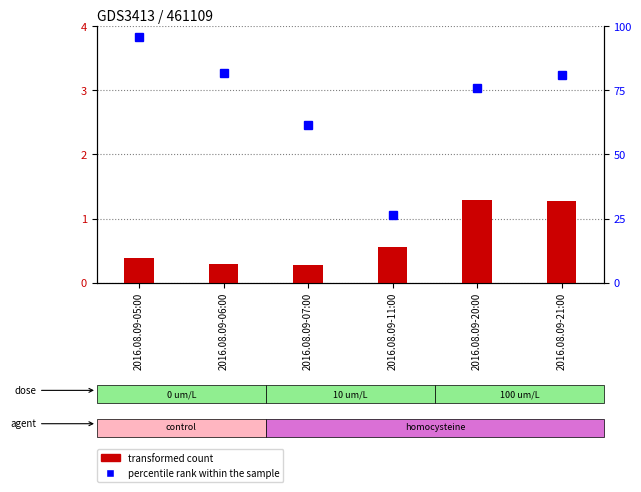

What position from the right is 2016.08.09-21:00?

1